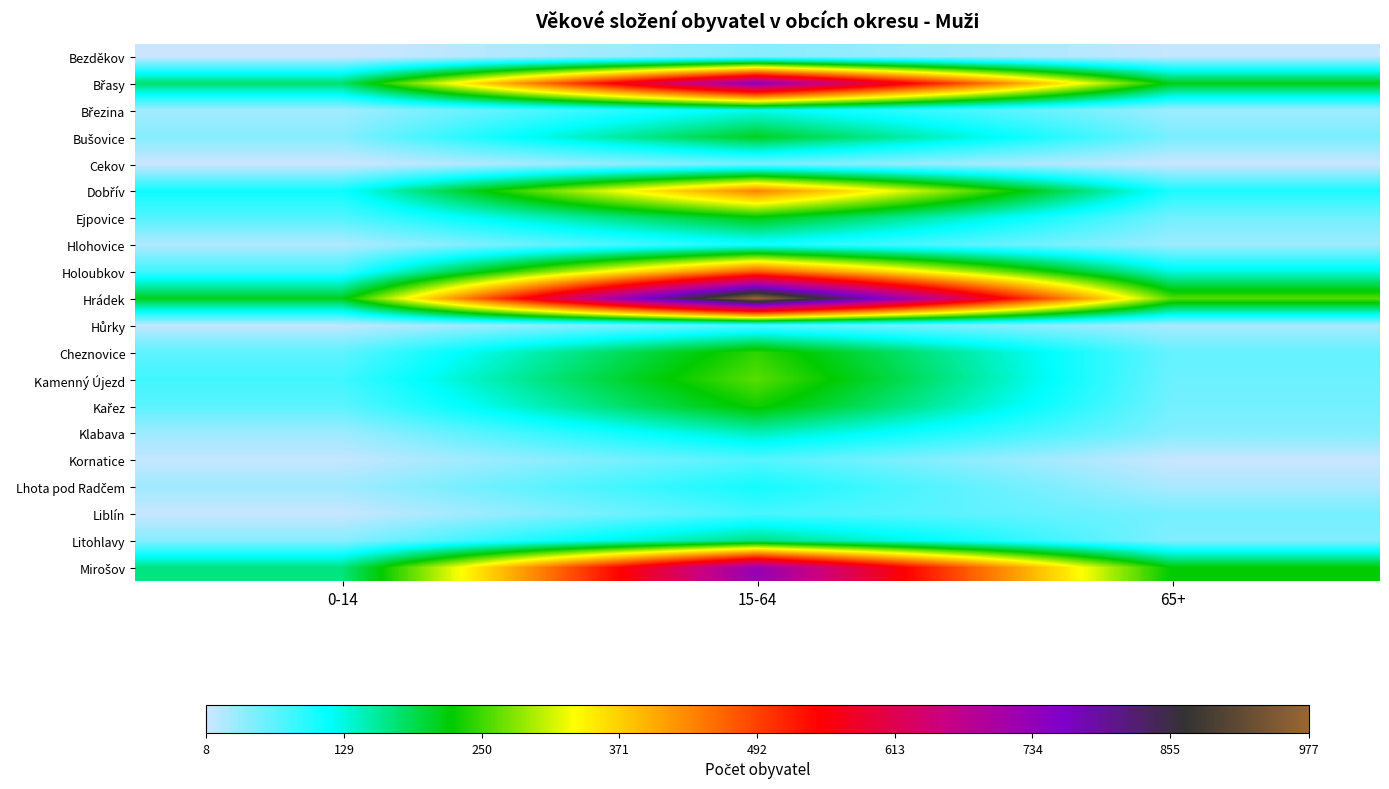

At which category is the sum across all series the highest?

15-64